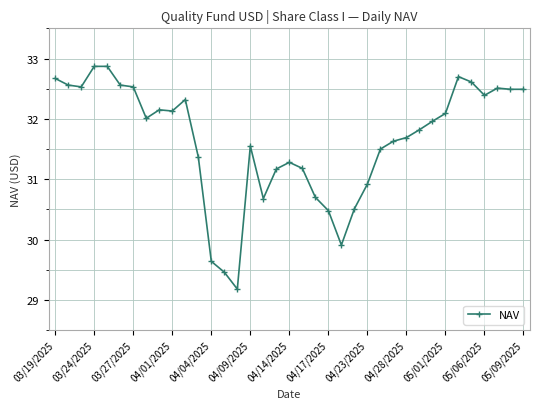

What is the smallest value displayed?

29.2